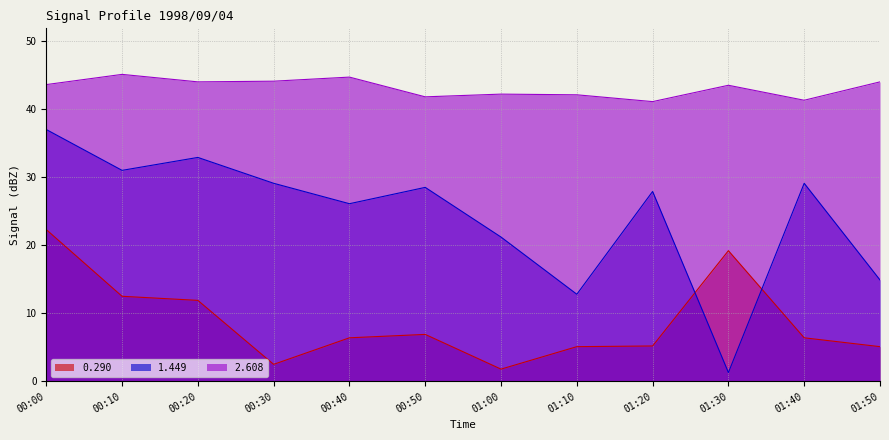

True or false: 1.449 has more than 0 points higher than both neighbors.

True